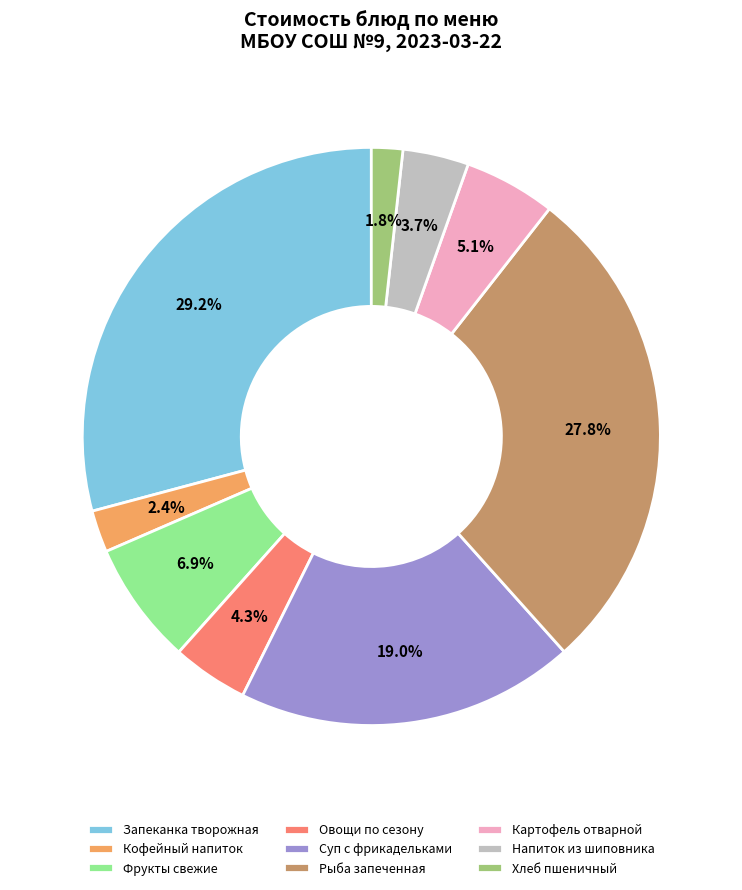

Does Овощи по сезону represent more than half of the total?

No